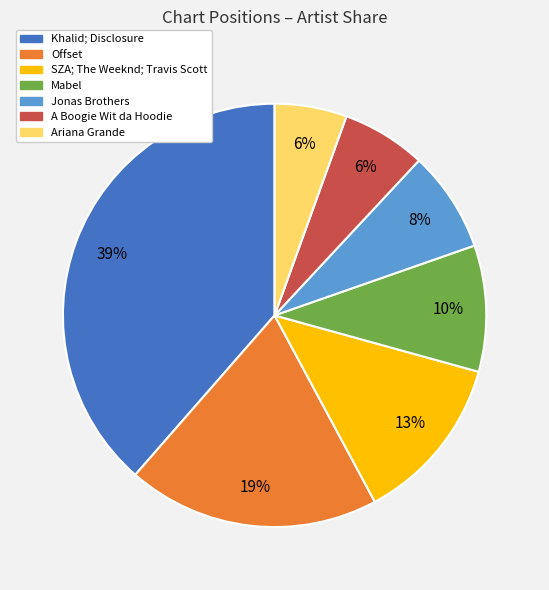

To the nearest percent, what is the difference between the Ariana Grande and Jonas Brothers slice percentages?

2%